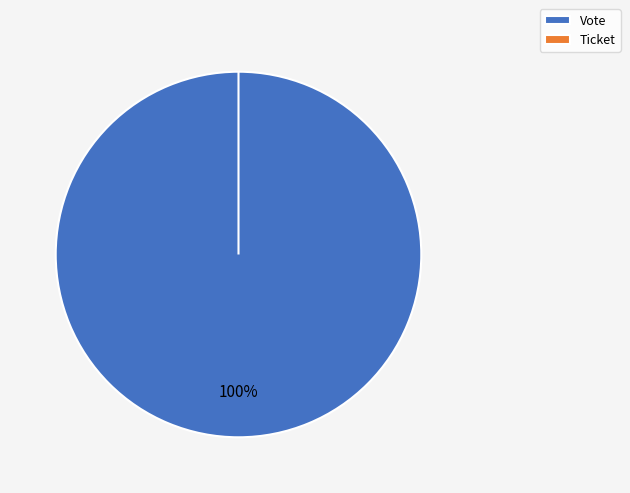

To the nearest percent, what is the combined percentage of Ticket and Vote?

100%